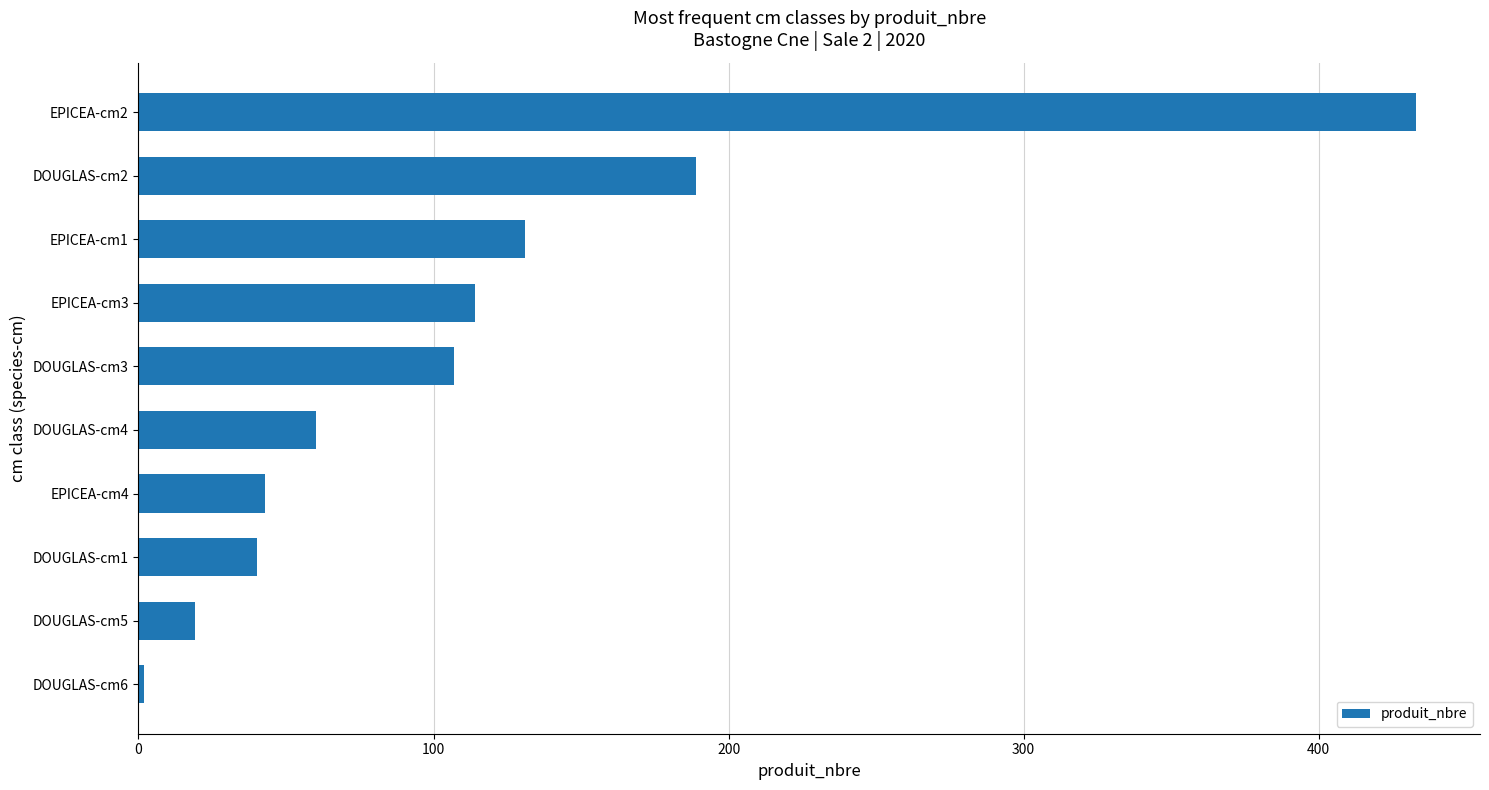

Reading top to bottom, transcribe all the data shown in this chart.

EPICEA-cm2=433	DOUGLAS-cm2=189	EPICEA-cm1=131	EPICEA-cm3=114	DOUGLAS-cm3=107	DOUGLAS-cm4=60	EPICEA-cm4=43	DOUGLAS-cm1=40	DOUGLAS-cm5=19	DOUGLAS-cm6=2